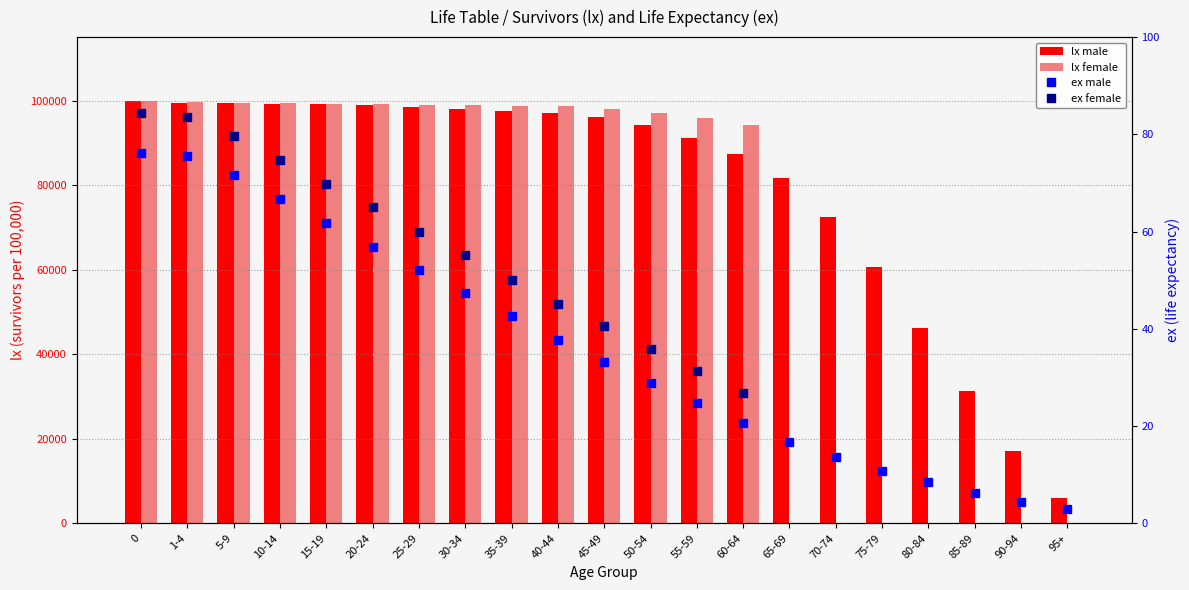

Which series has the widest spread of values?

lx_female